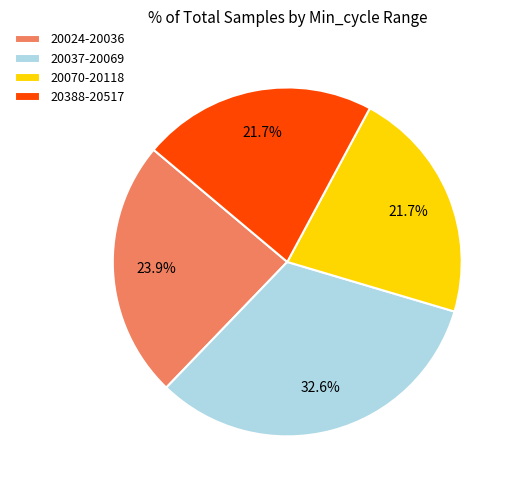

Is the sum of 20388-20517 and 20037-20069 greater than half?

Yes